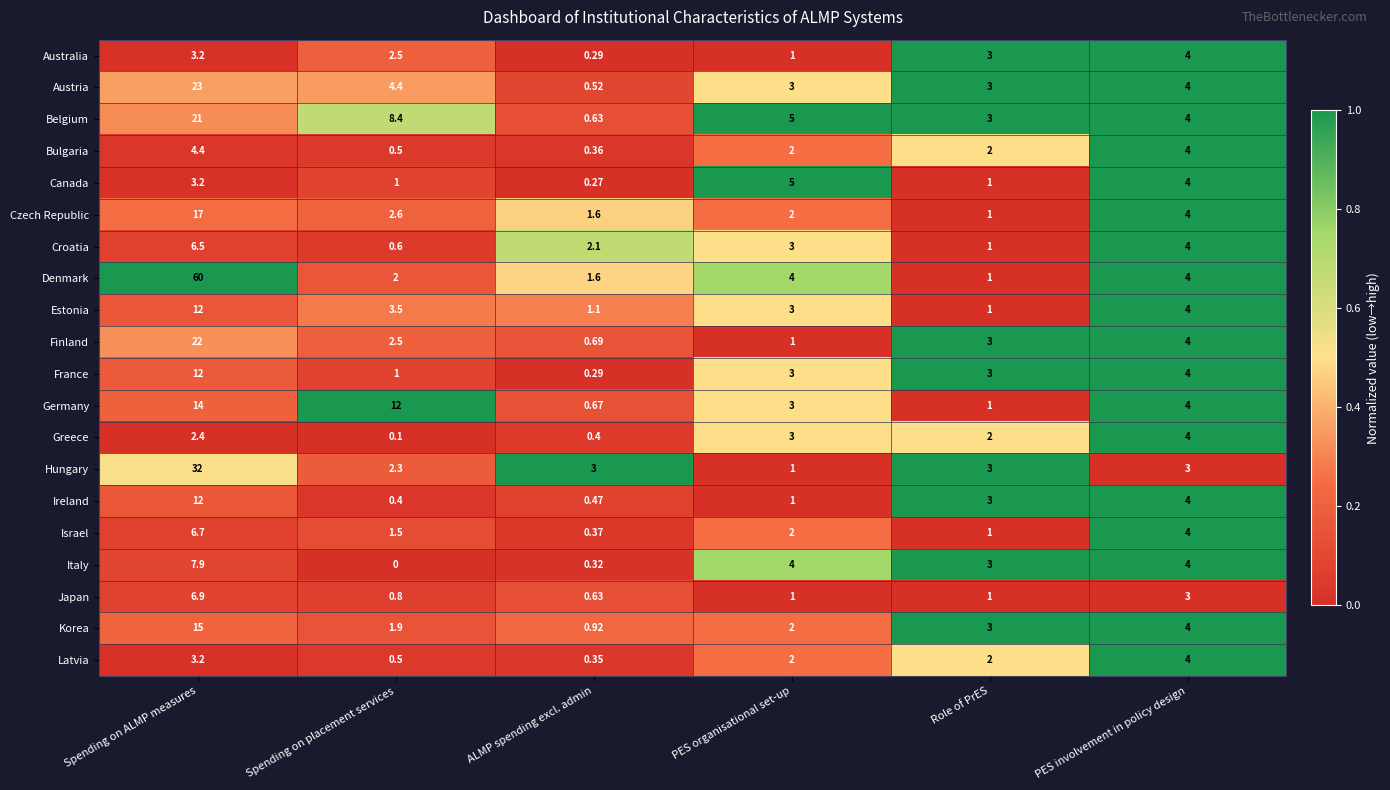

Rank the categories by Greece value from lowest to highest.

Spending on placement services, ALMP spending excl. admin, Role of PrES, Spending on ALMP measures, PES organisational set-up, PES involvement in policy design